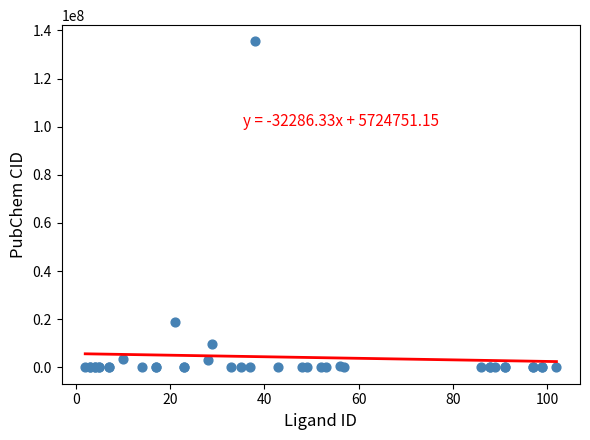

What Y value in the scatter plot is closest to 67699978?

18971832